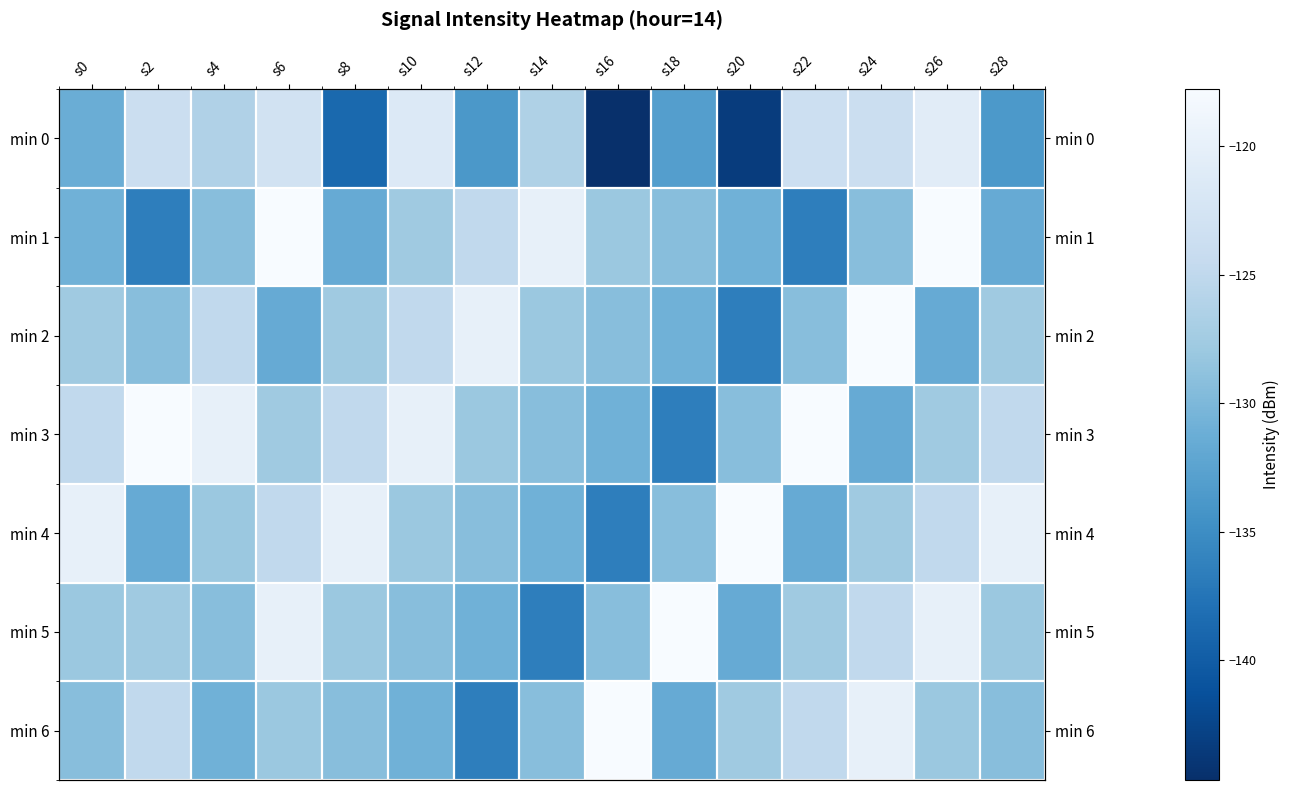

Which label corresponds to the smallest value in the chart?

s16